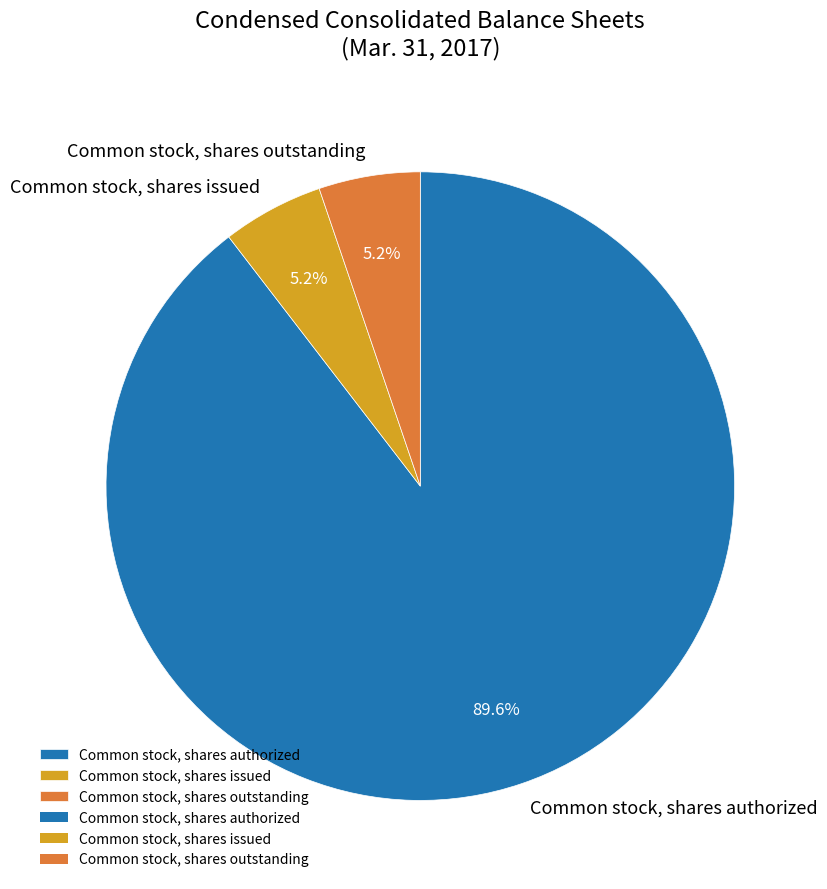

To the nearest percent, what is the average slice percentage?

33%